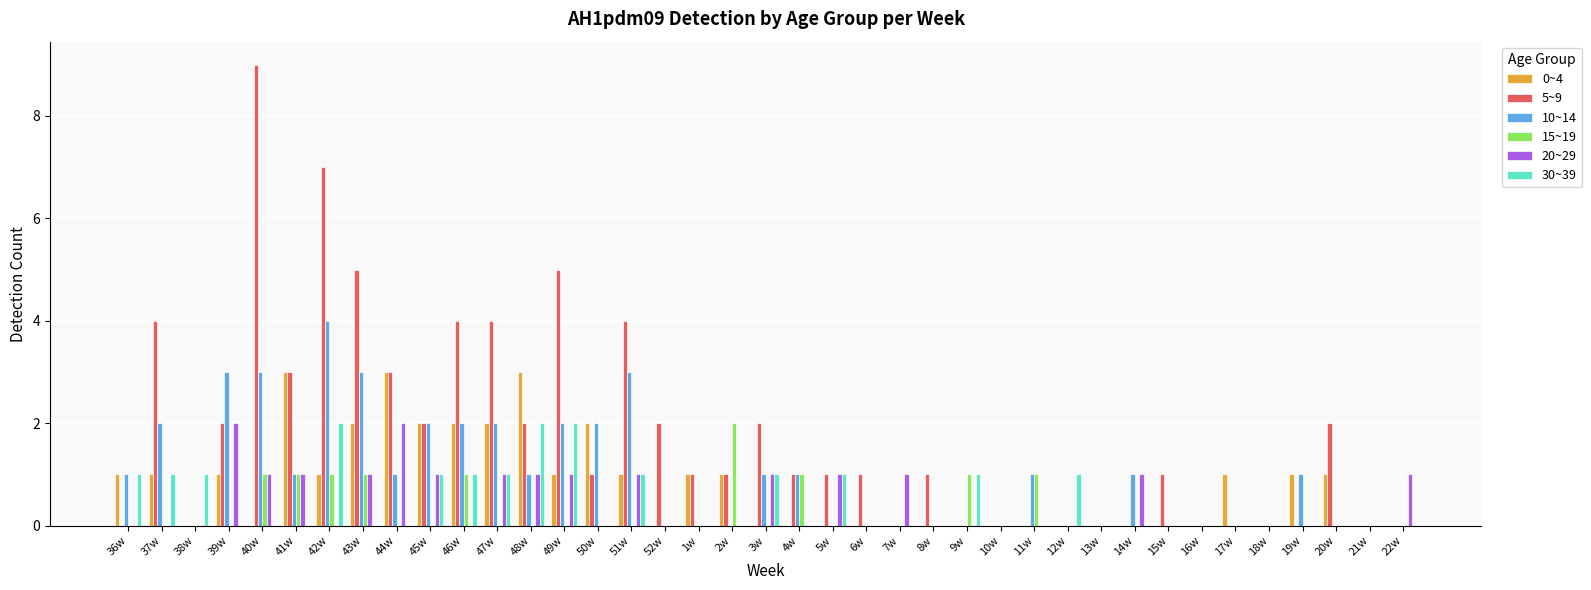

How many groups of bars are there?

39